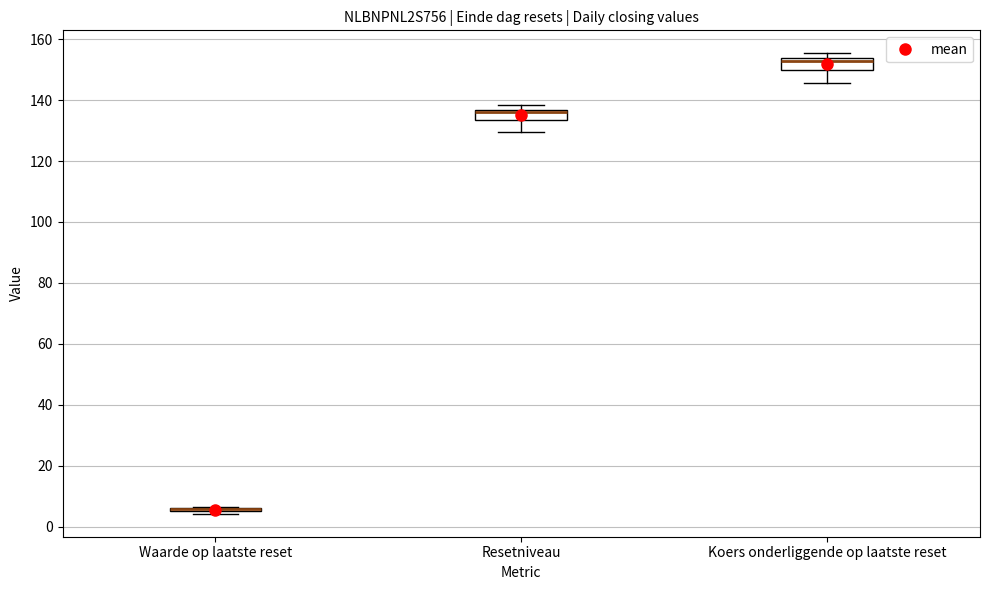

Reading left to right, transcribe this box plot: for each box, give where its median line is, the range the box spans, and where its two whiskers end, as read against the y-axis. The values are not printed on the chart, so give them approximately, as read against the axis.

Waarde op laatste reset: box collapsed to a line at 6, whiskers 4 to 6
Resetniveau: median 136 (just below the box's upper edge), box 134 to 136, whiskers 130 to 138
Koers onderliggende op laatste reset: median 152, box 150 to 154, whiskers 146 to 156